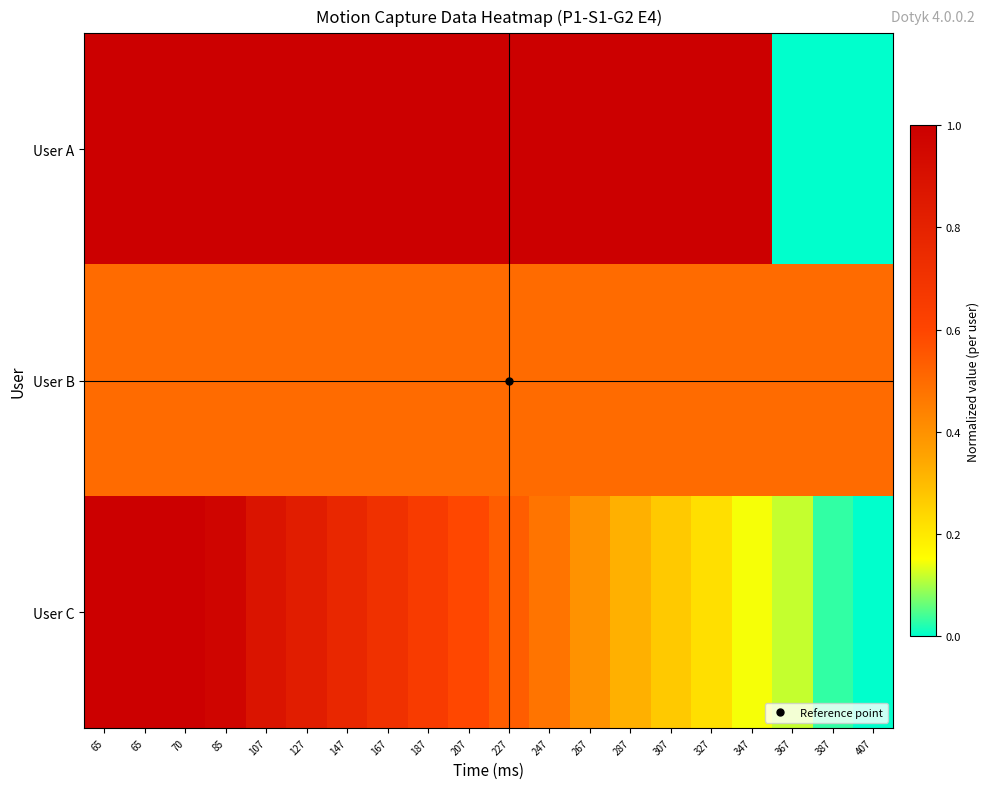

Rank the series at 147 from lowest to highest value.

User B, User C, User A